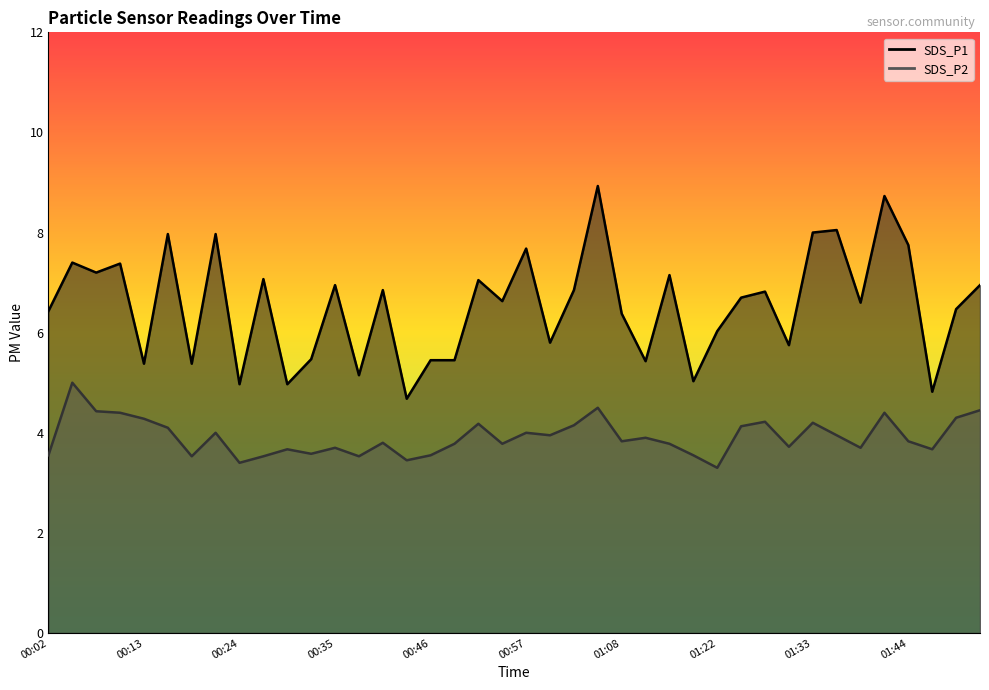

Where is the first local minimum for SDS_P1?

00:07